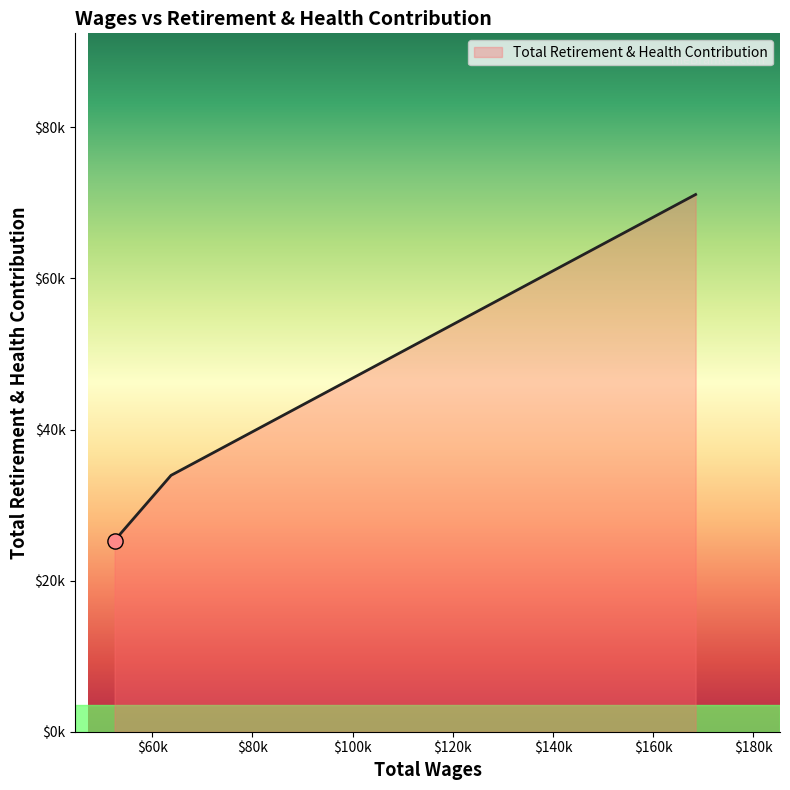

What is the ratio of the value at 52458.0 to the value at 63735.0?

0.7